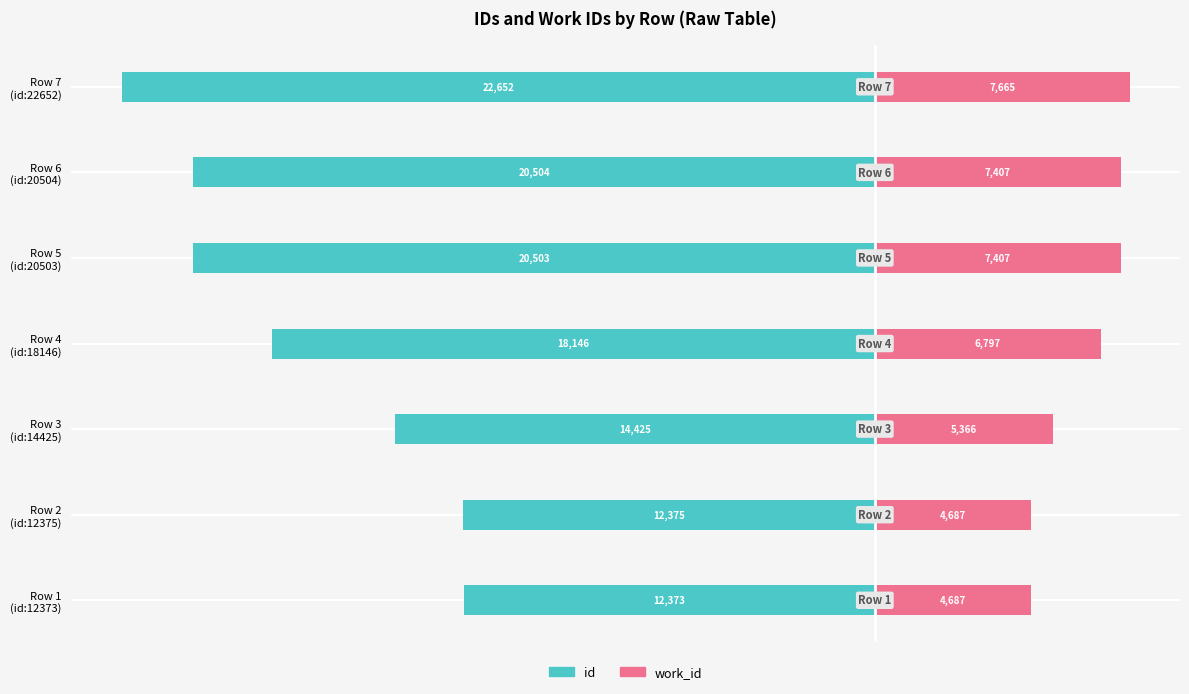

At how many categories does at least one series exceed -5340?

7